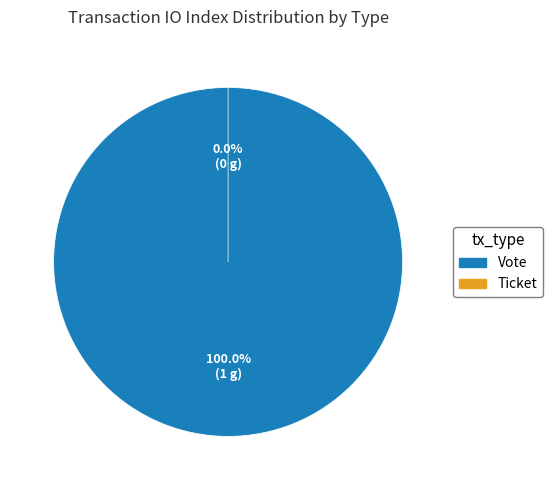

Is the sum of Ticket and Vote greater than half?

Yes